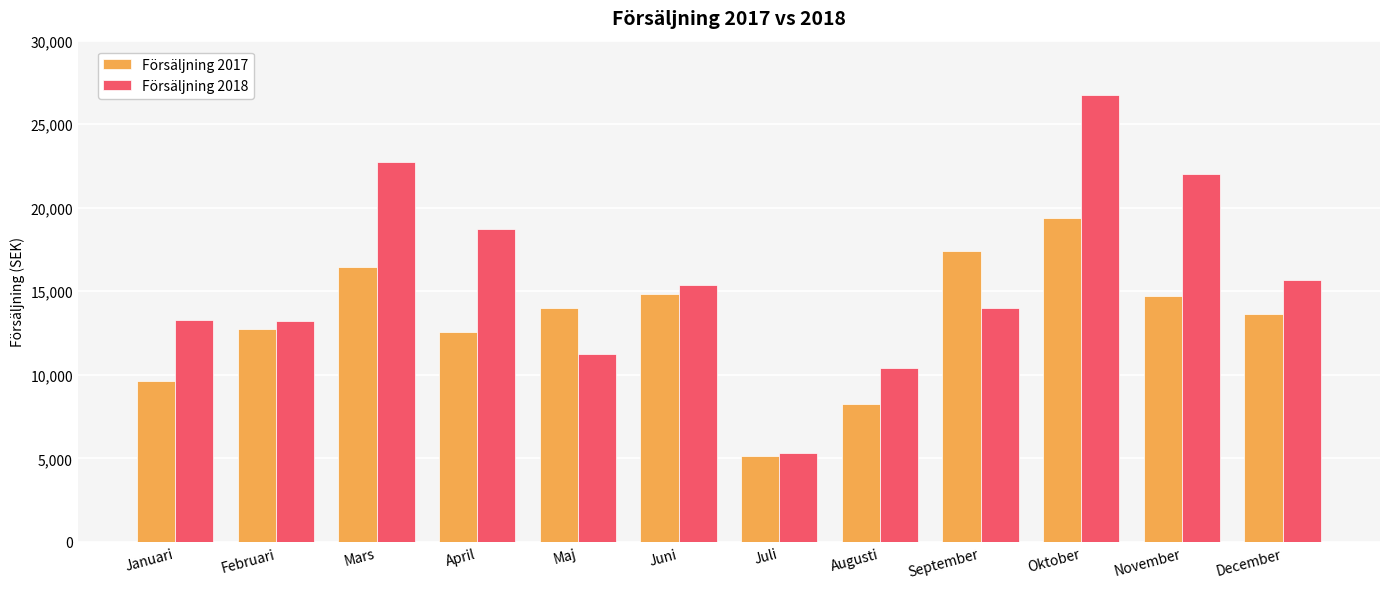

Which series has the largest range (max minus min)?

Försäljning 2018